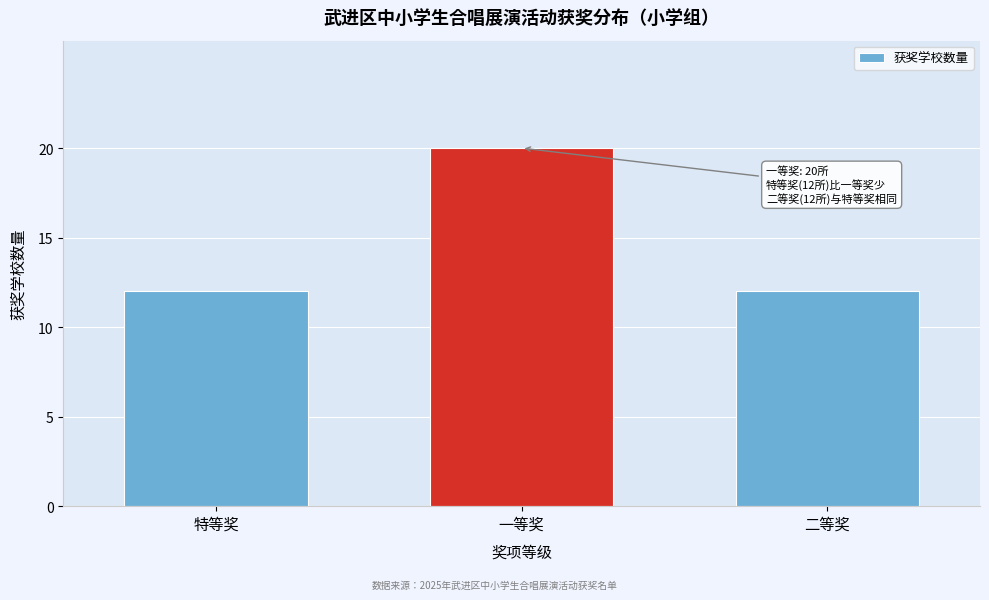

Reading left to right, list all the values displayed in this chart.

12	20	12